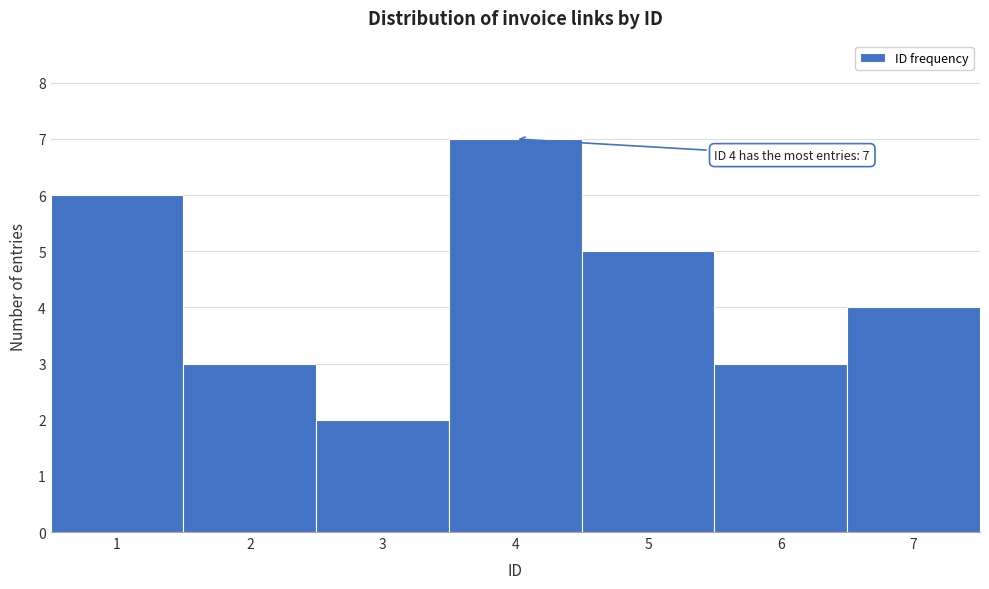

Over which range of the x-axis is the bar tallest?

3.5 to 4.5